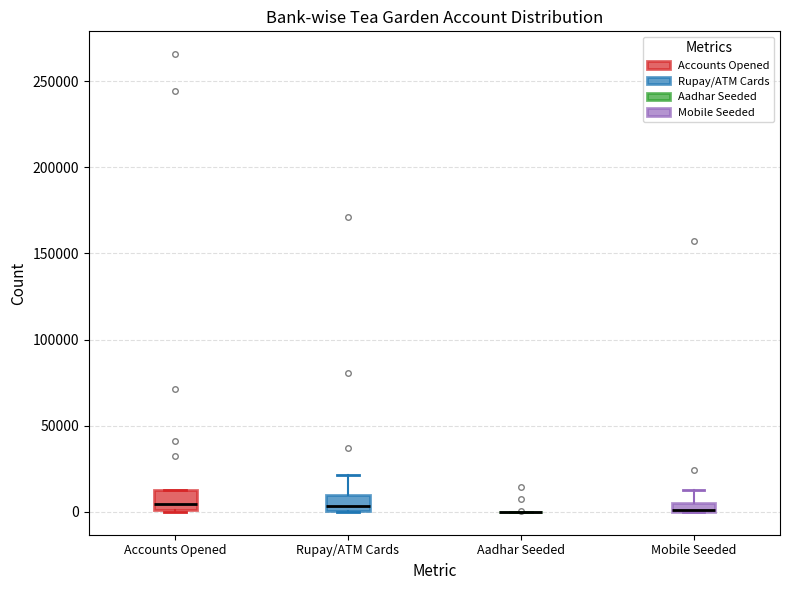

Where does the median line of the box for Rupay/ATM Cards sit on the y-axis? The values are not printed on the chart, so give them approximately, as read against the axis.

5000